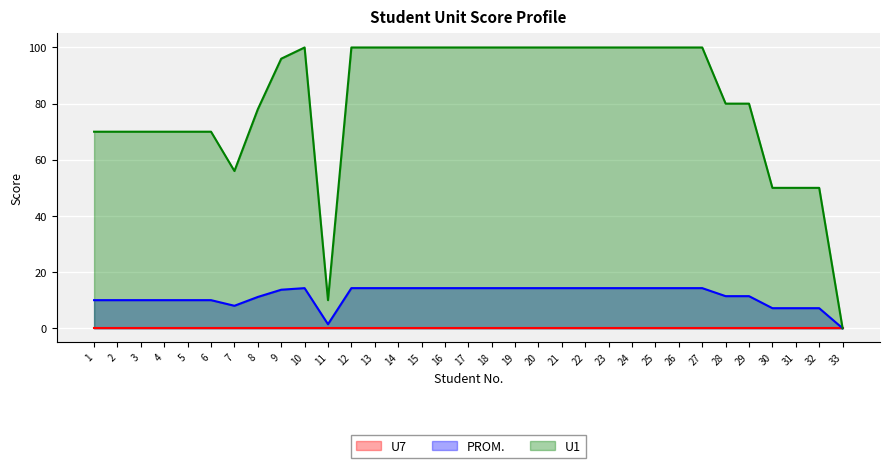

Is the value of PROM. at 8 greater than the value of U1 at 21?

No